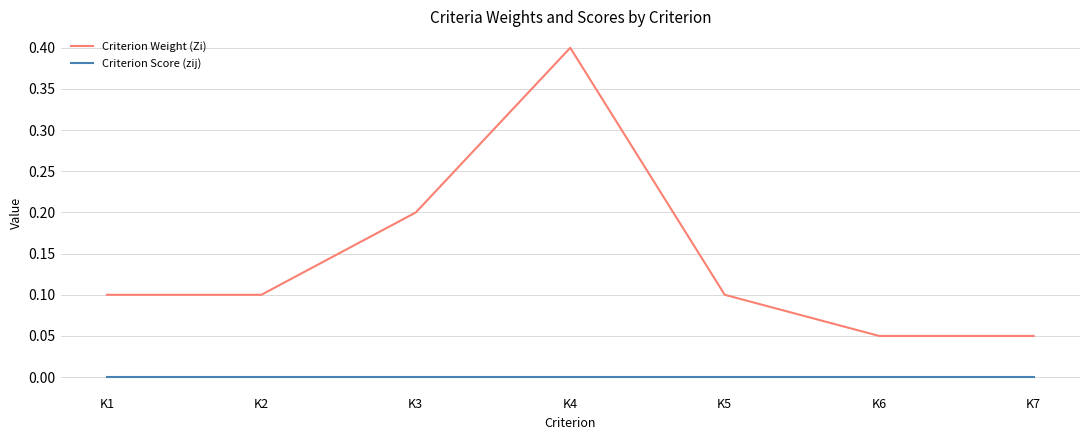

At how many categories does at least one series exceed 0?

7